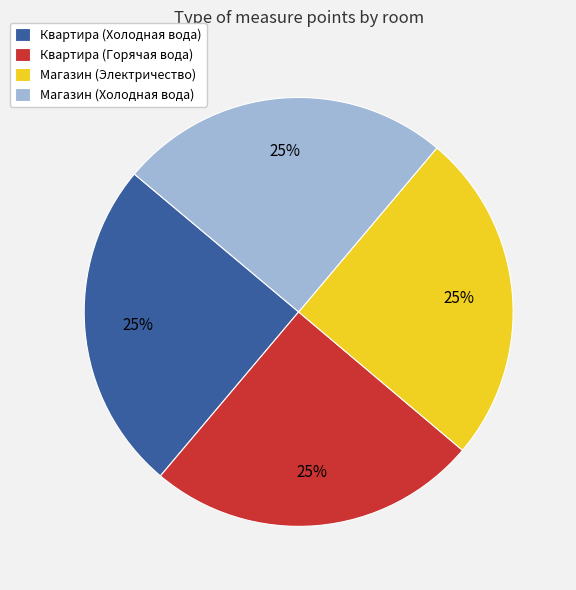

True or false: Квартира (Холодная вода) accounts for 34% of the total.

False